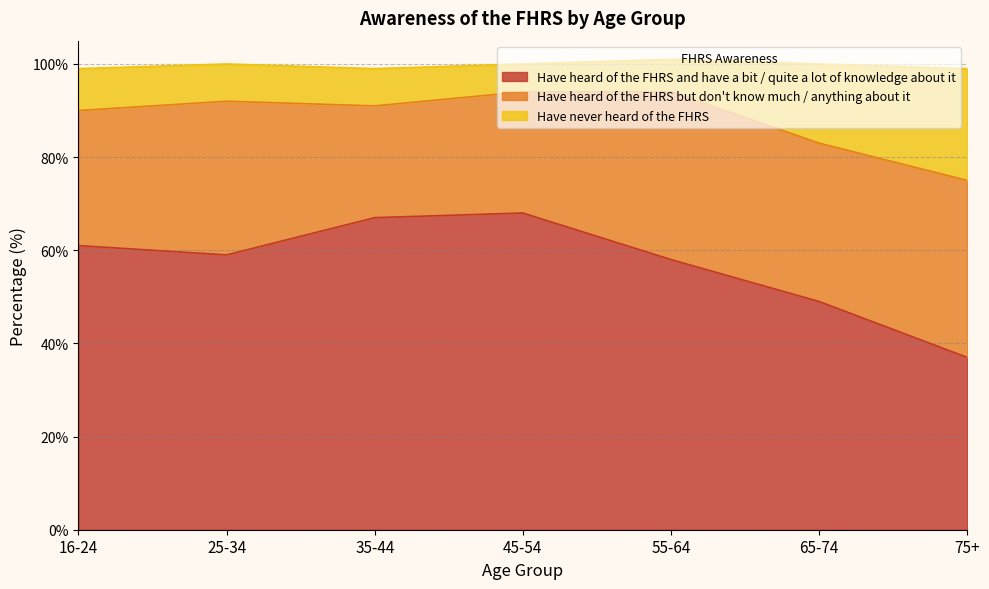

The Have heard of the FHRS and have a bit / quite a lot of knowledge about it series shows 49 at 65-74. True or false?

True